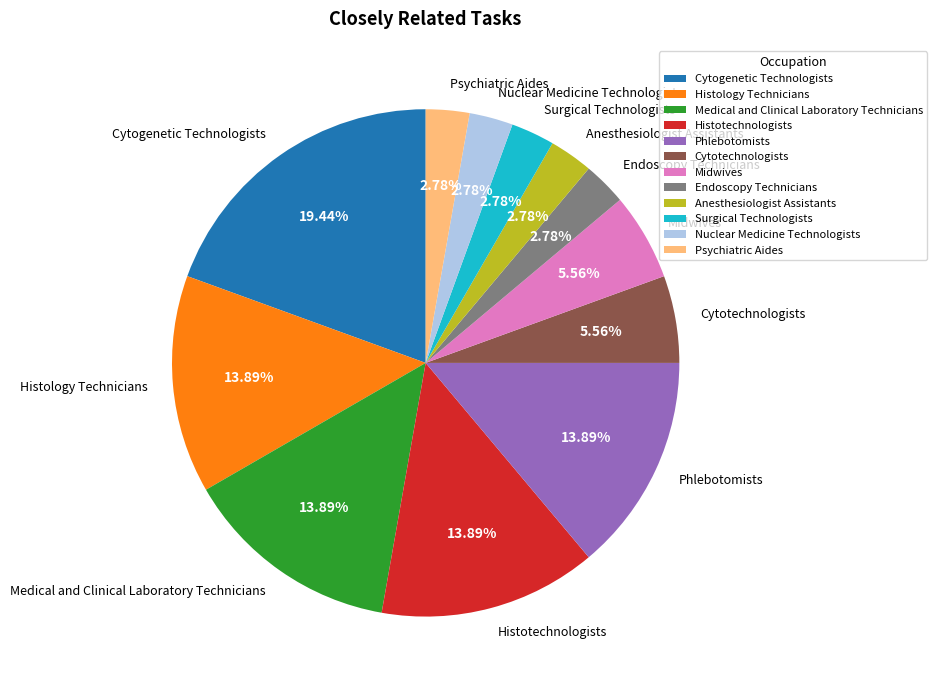

How many slices are in this pie chart?

12